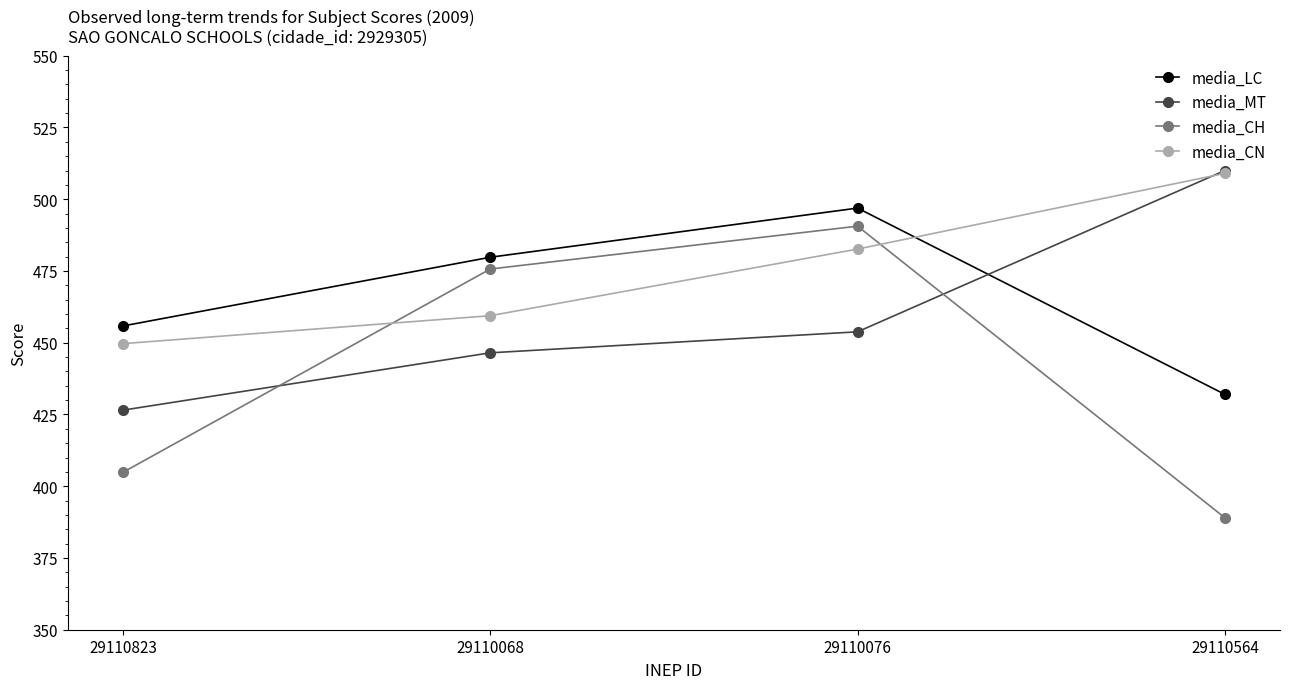

What is the label of the 4th point from the right?

29110823